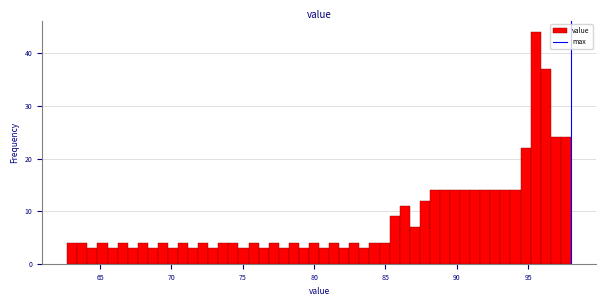

Read against the x-axis, roughly where is the centre of the tallest bar?

95.5